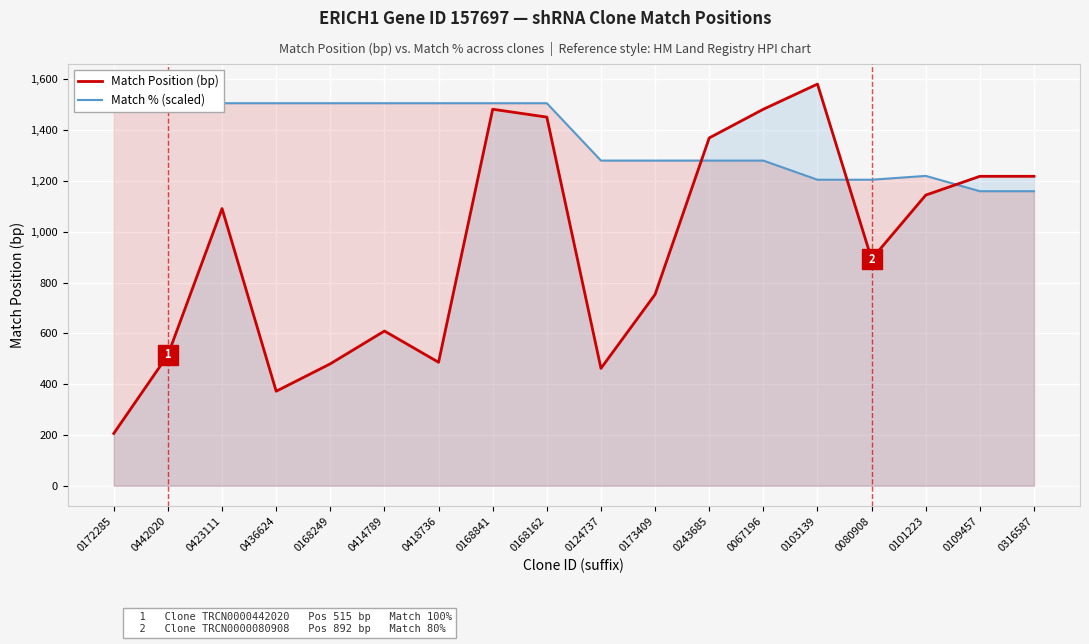

Reading right to left, list all the values displayed in this chart.

Match Position (bp): 1218.0	1218.0	1144.0	892.0	1581.0	1482.0	1369.0	753.0	462.0	1451.0	1482.0	486.0	609.0	480.0	372.0	1091.0	515.0	206.0
Match % (scaled): 1159.4	1159.4	1219.6	1204.6	1204.6	1279.9	1279.9	1279.9	1279.9	1505.7	1505.7	1505.7	1505.7	1505.7	1505.7	1505.7	1505.7	1505.7